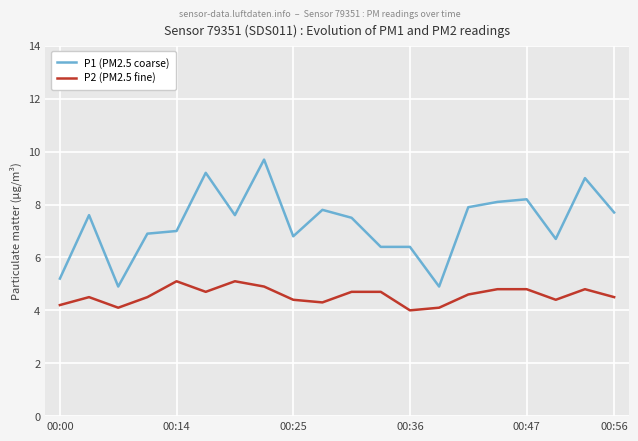

True or false: P2 (PM2.5 fine) and P1 (PM2.5 coarse) intersect in this chart.

False